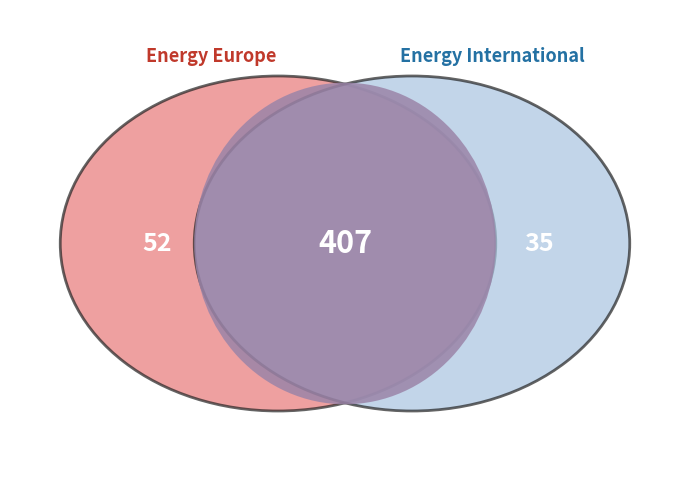

Is it true that Hydro (1) is 2% of the pie?

False